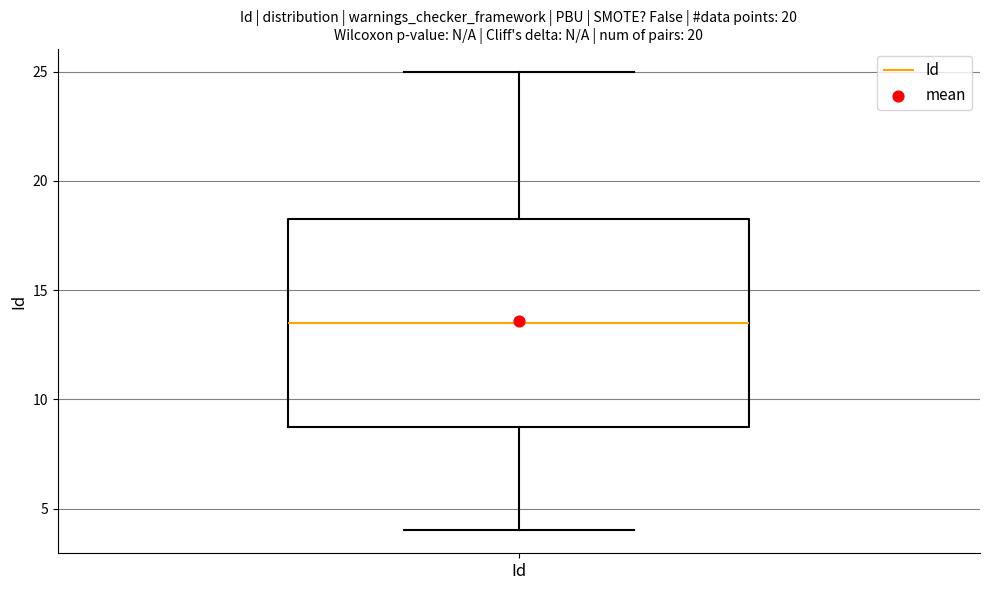

Where does the upper whisker of the box for Id end on the y-axis? The values are not printed on the chart, so give them approximately, as read against the axis.

25.0